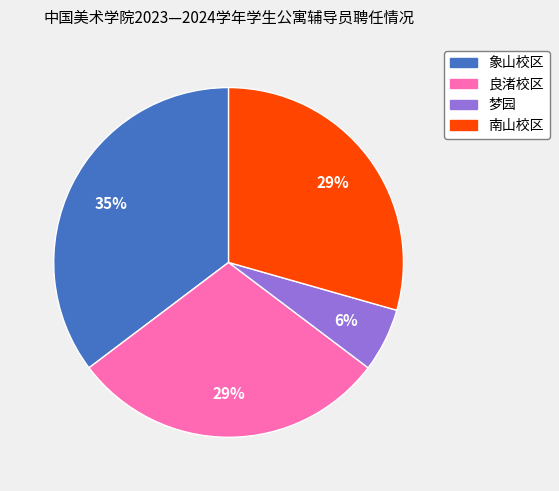

The 南山校区 slice represents 29% of the pie. True or false?

True